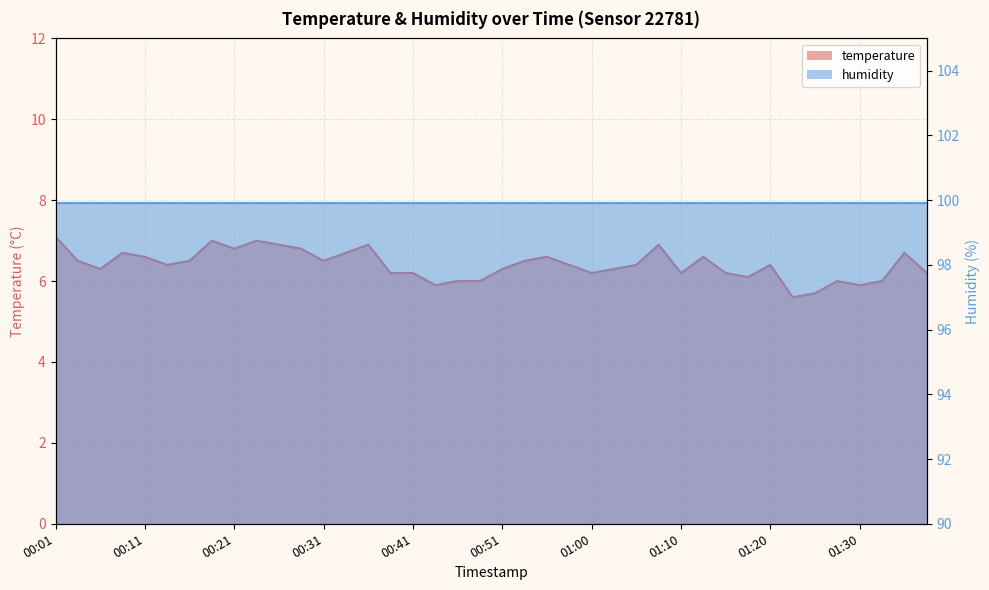

How many points are lower than both their immediate neighbors (excluding endpoints)?

10